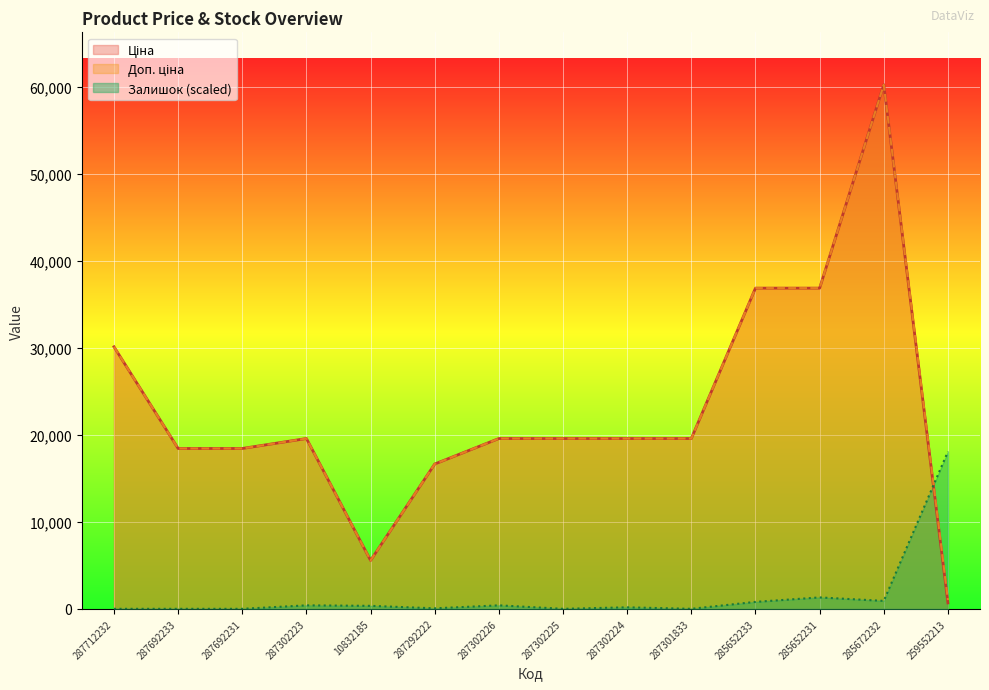

The value of Залишок at 287692233 is 0.0. True or false?

True